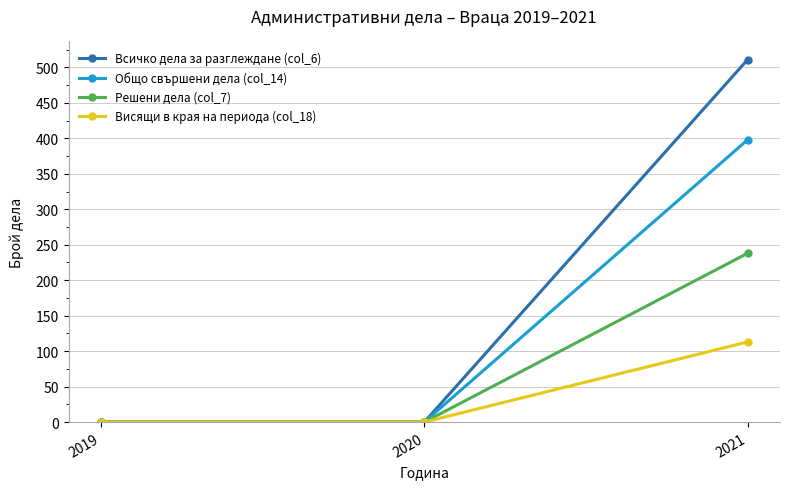

The value of Висящи в края на периода (col_18) at 2019 is 66. True or false?

False